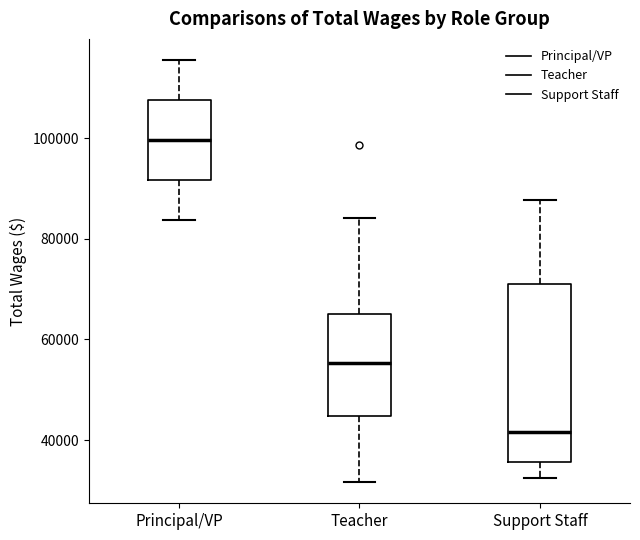

Which box is the tallest, from its lower edge to its upper edge?

Support Staff